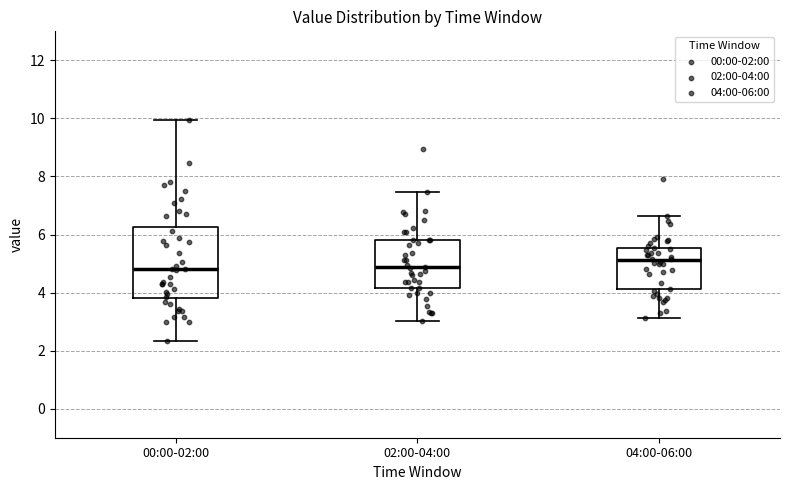

Which box's median line is the highest?

04:00-06:00